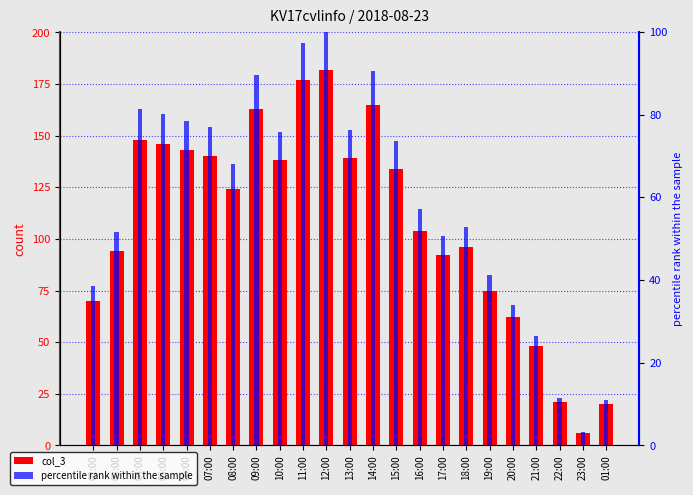

Rank the categories by percentile rank within the sample value from highest to lowest.

12:00, 11:00, 14:00, 09:00, 04:00, 05:00, 06:00, 07:00, 13:00, 10:00, 15:00, 08:00, 16:00, 18:00, 03:00, 17:00, 19:00, 02:00, 20:00, 21:00, 22:00, 01:00, 23:00